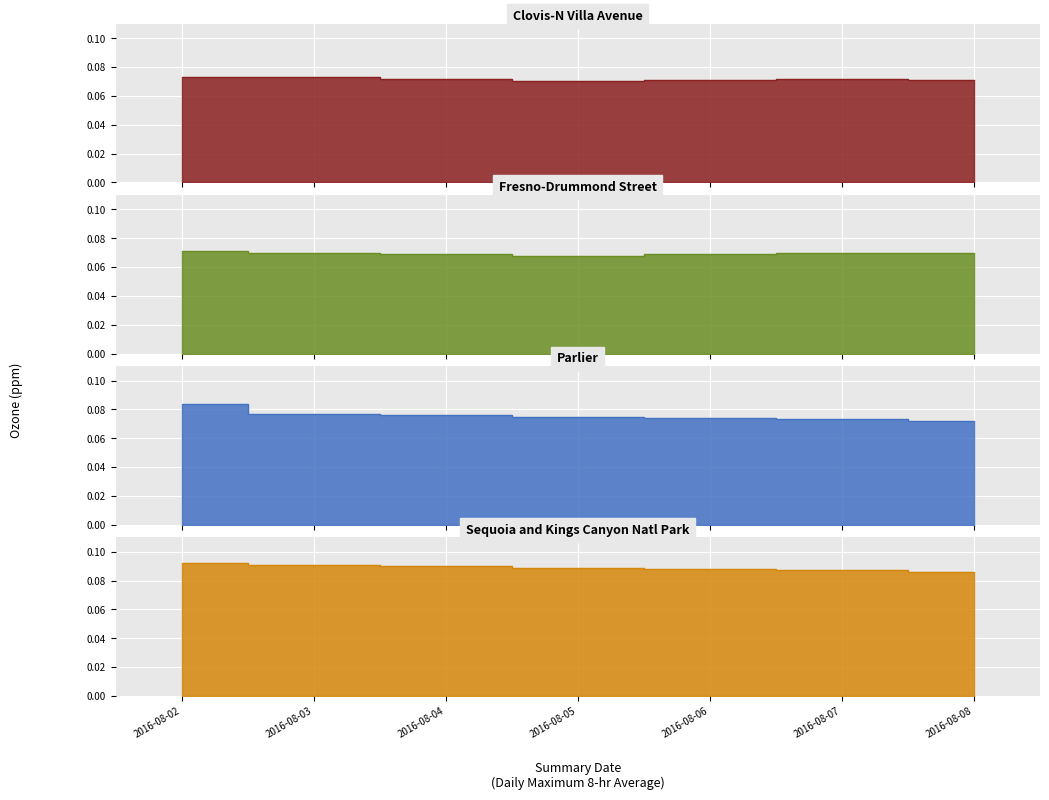

Is it true that Parlier equals 0.1 at 2016-08-05?

False